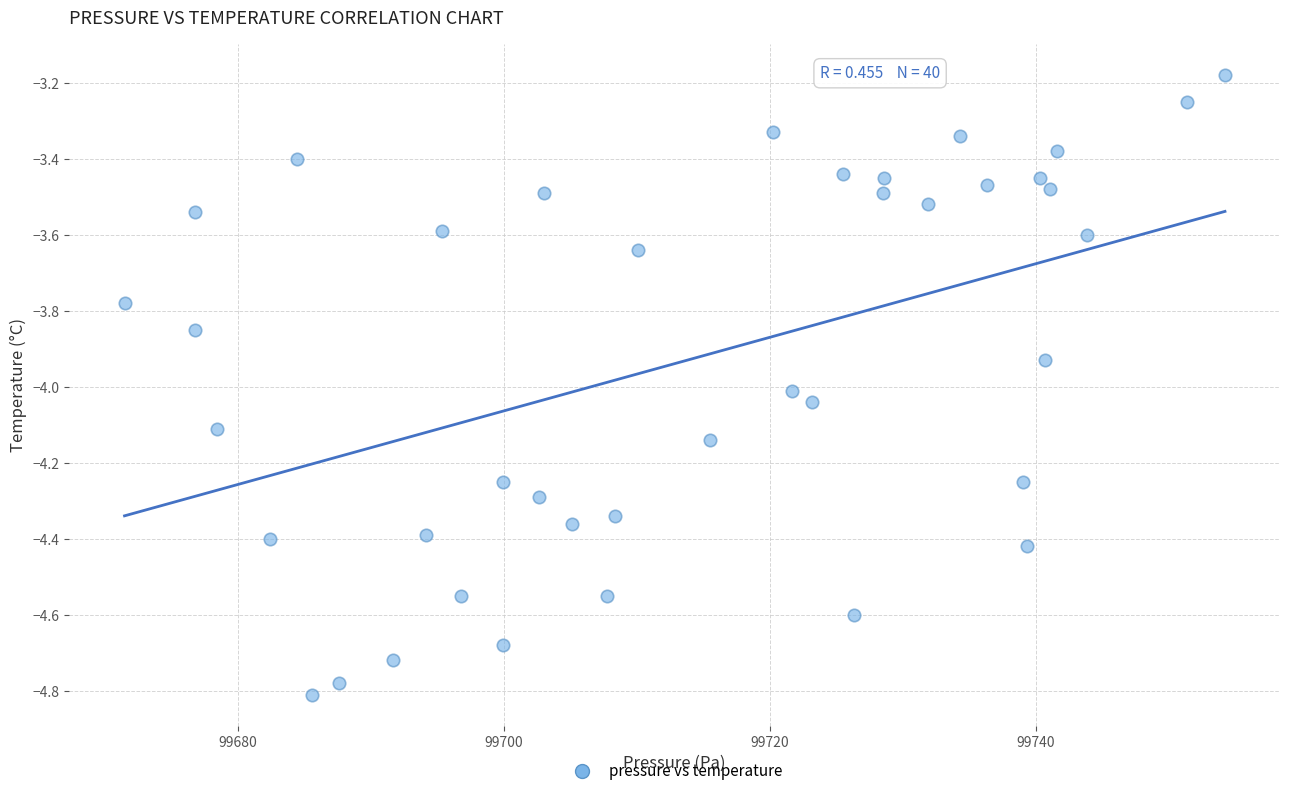

What is the range of Y values (max minus min)?

1.6